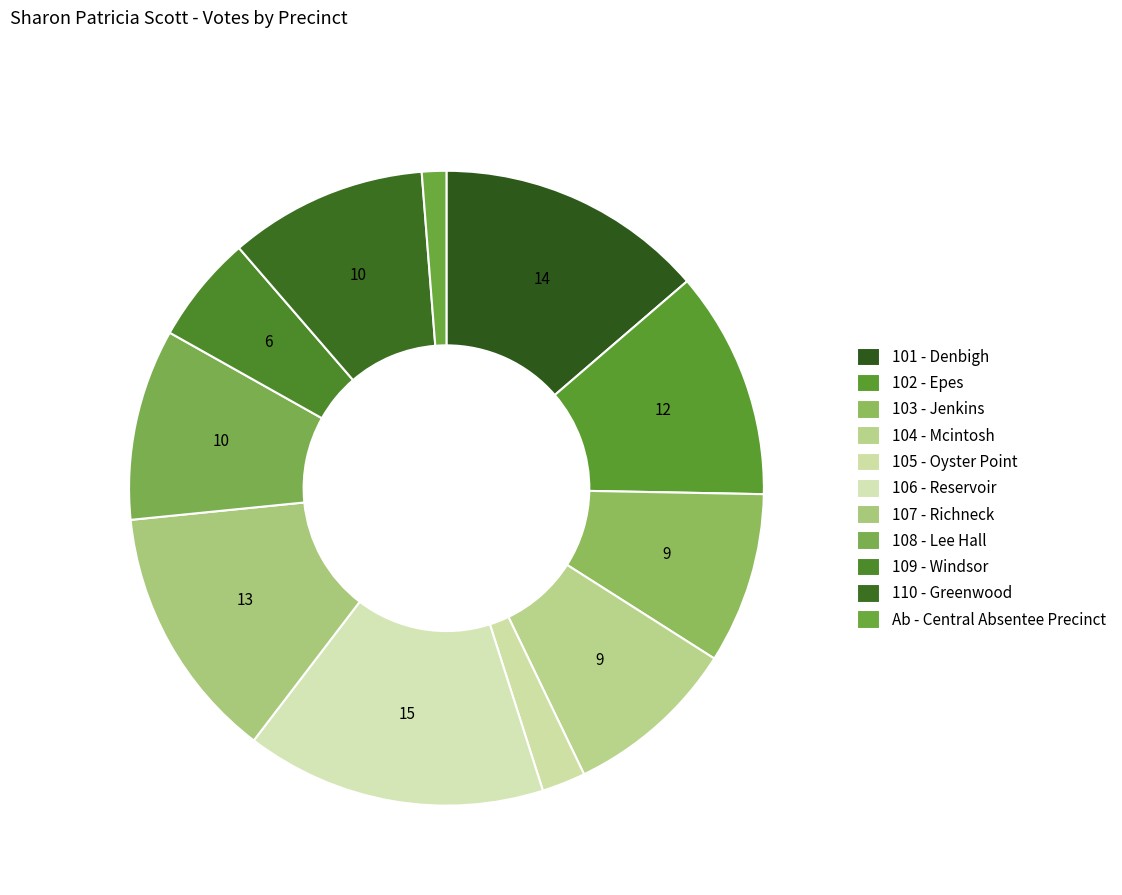

How many slices are in this pie chart?

11